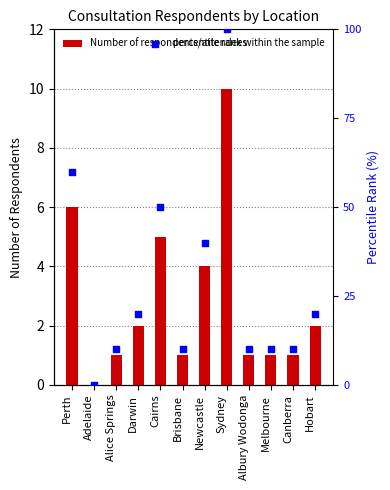

At which category is the sum across all series the highest?

Sydney